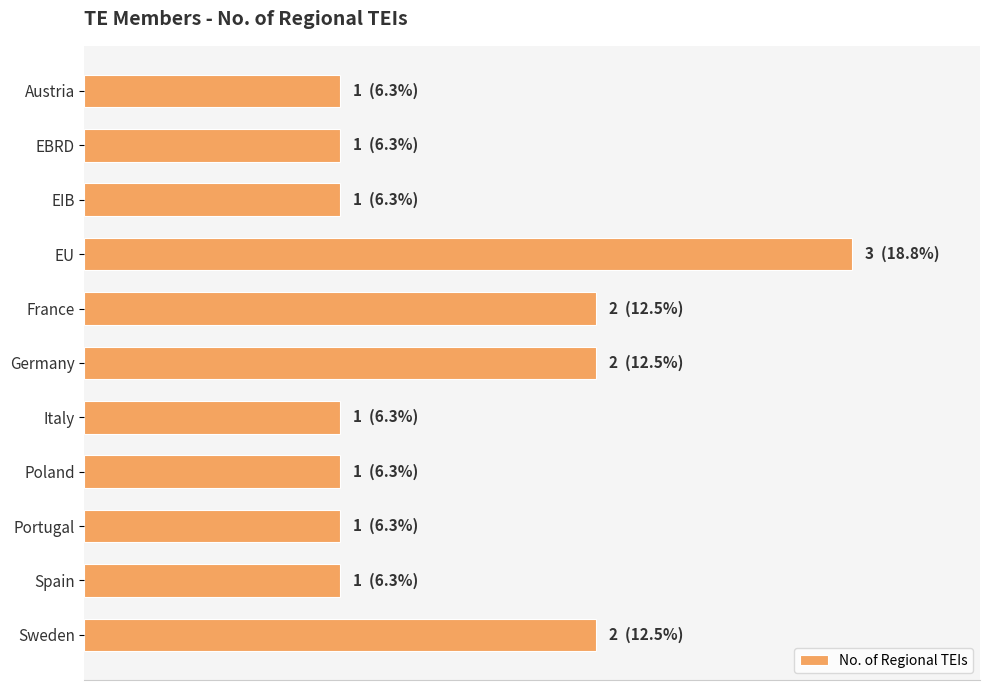

What is the minimum value shown in the chart?

1